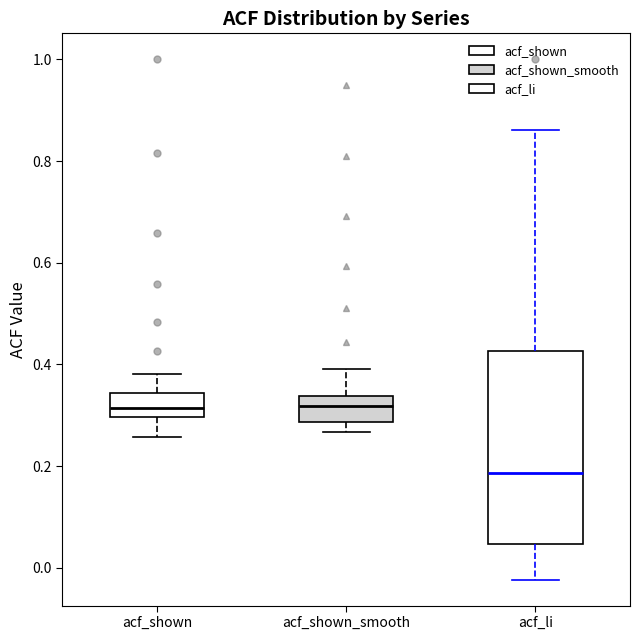

Comparing the boxes themselves (not the whiskers), which one is the tallest?

acf_li